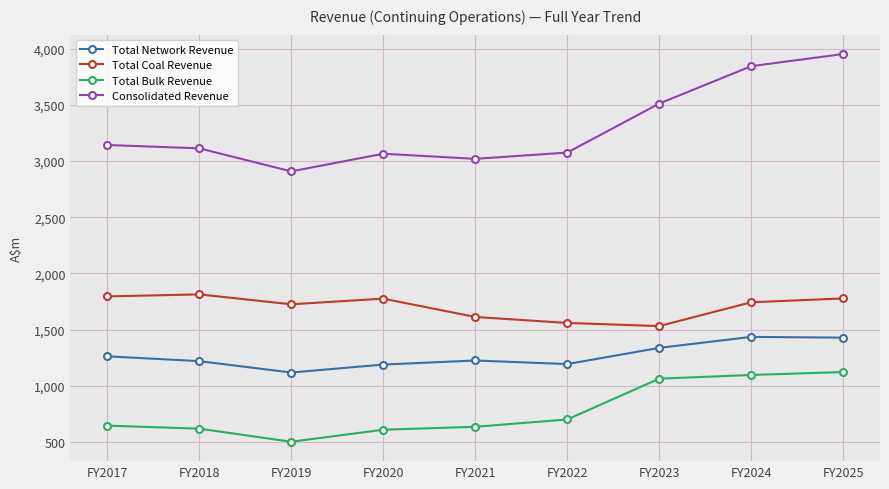

Rank the series by their maximum value, from highest to lowest.

Consolidated Revenue, Total Coal Revenue, Total Network Revenue, Total Bulk Revenue